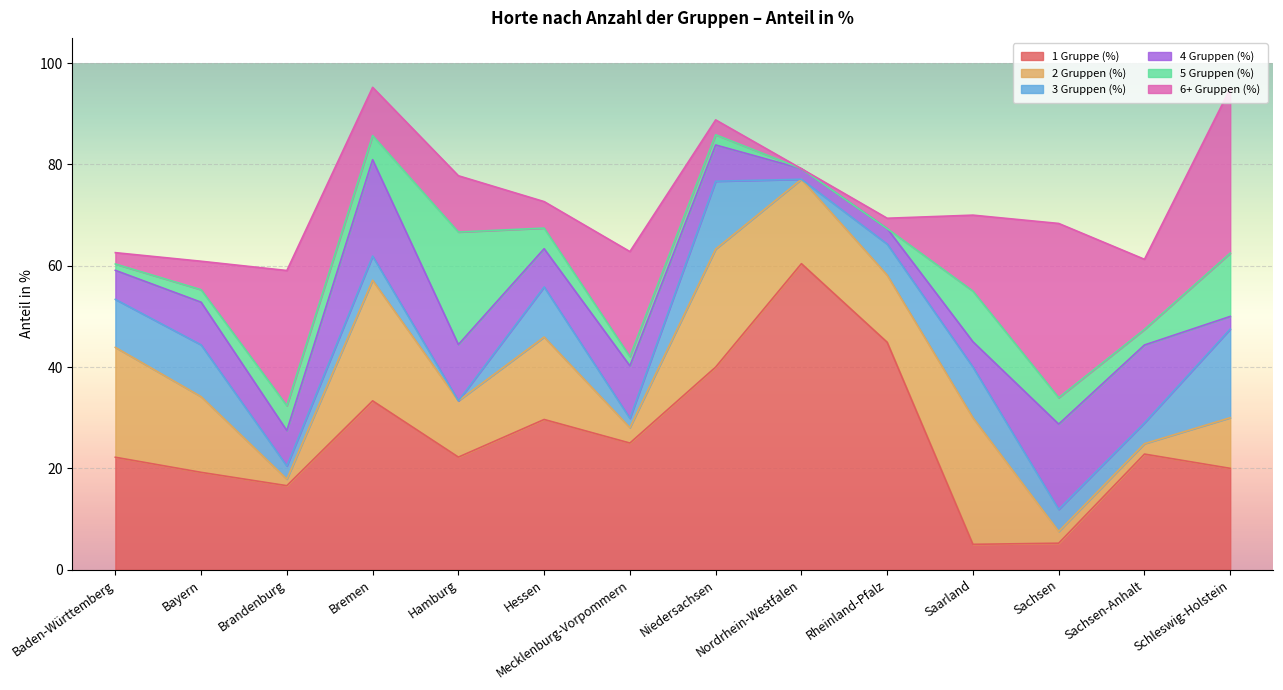

Does the chart display data point markers on the line(s)?

No